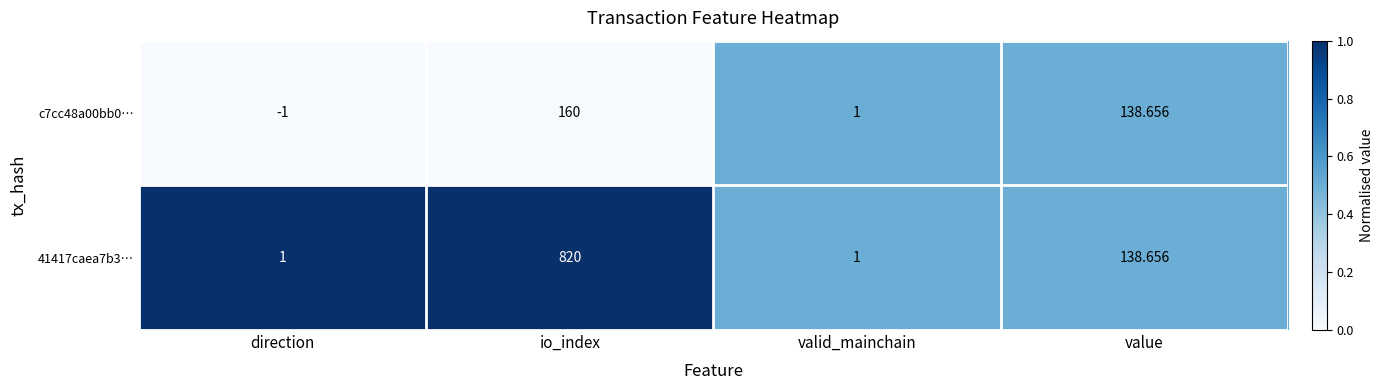

At which label is c7cc48a00bb0… closest to 79?

value